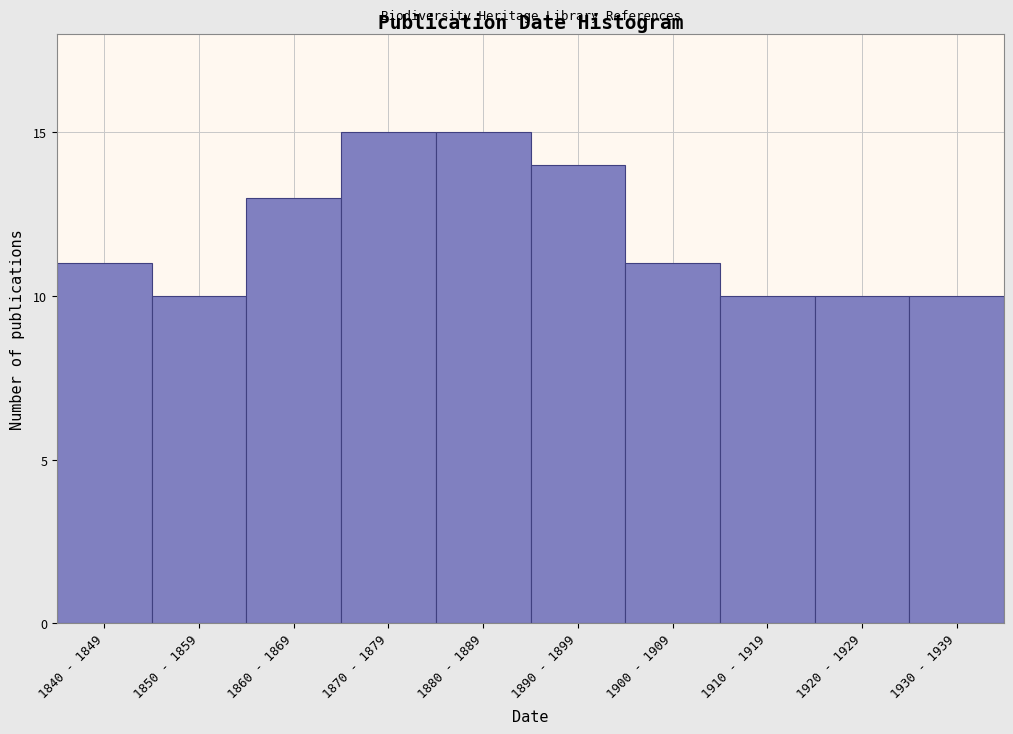

Reading left to right, what are all the values shown in this chart?

1840 - 1849=11	1850 - 1859=10	1860 - 1869=13	1870 - 1879=15	1880 - 1889=15	1890 - 1899=14	1900 - 1909=11	1910 - 1919=10	1920 - 1929=10	1930 - 1939=10